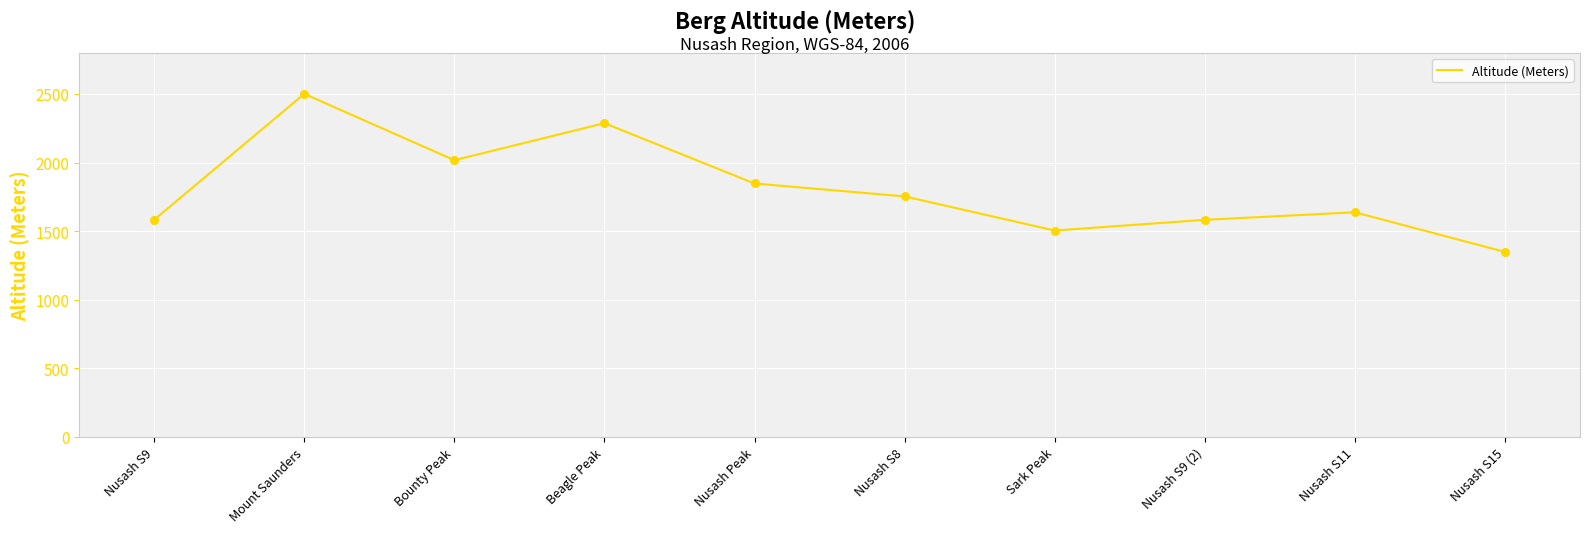

What is the change in value from Mount Saunders to Nusash S11?

-864